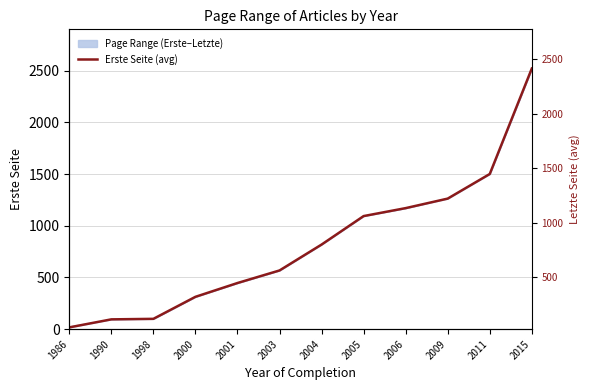

List the labels in order of value, largest first.

2015, 2011, 2009, 2006, 2005, 2004, 2003, 2001, 2000, 1998, 1990, 1986